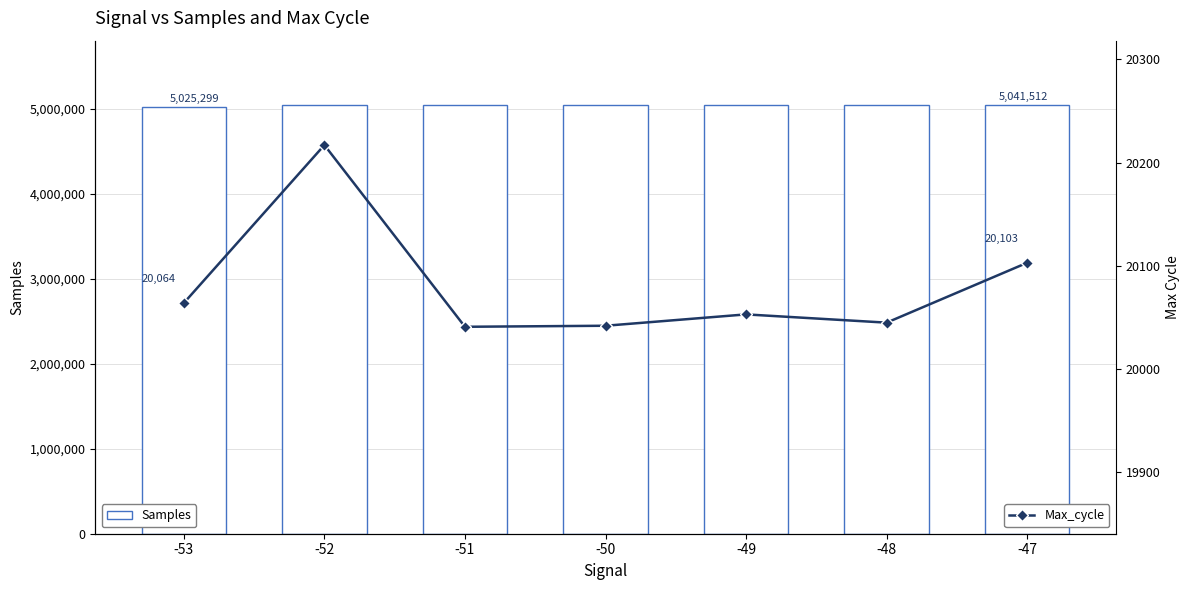

What is the total value across all series at -53?

5045363